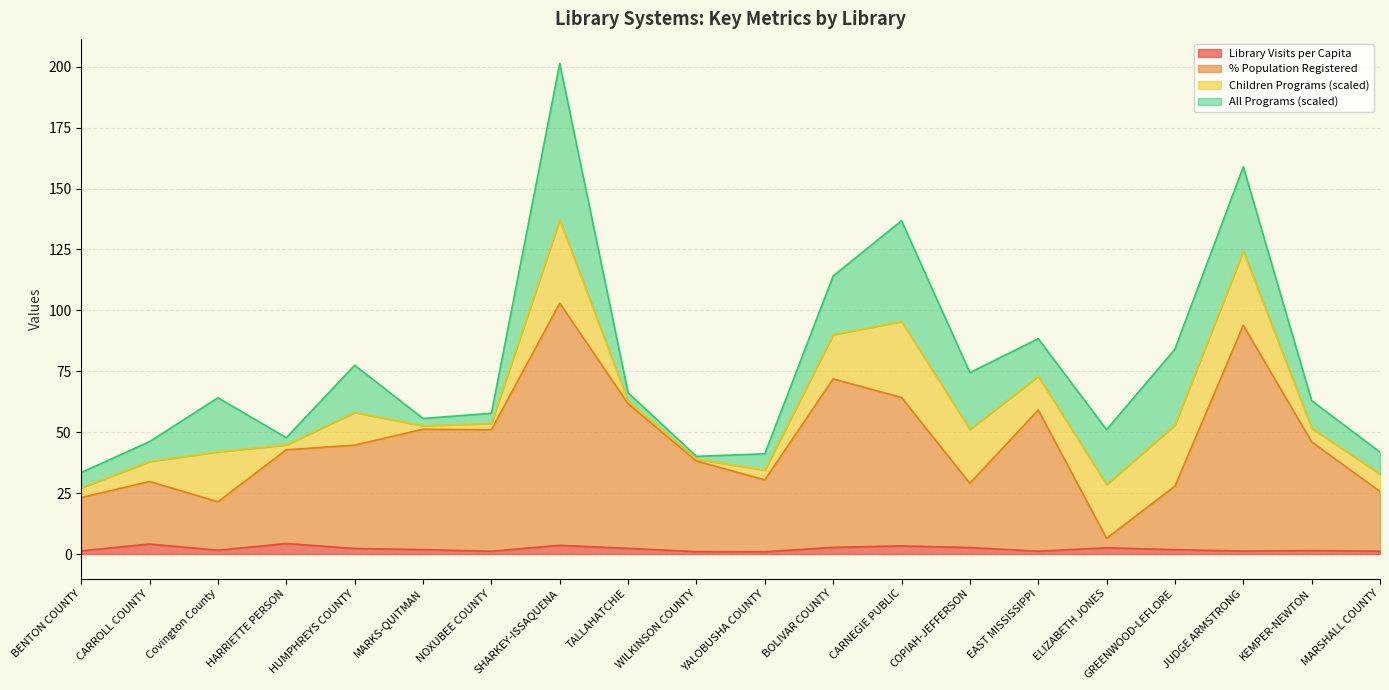

What is the difference between the Library Visits per Capita values at HUMPHREYS COUNTY and HARRIETTE PERSON?

2.0